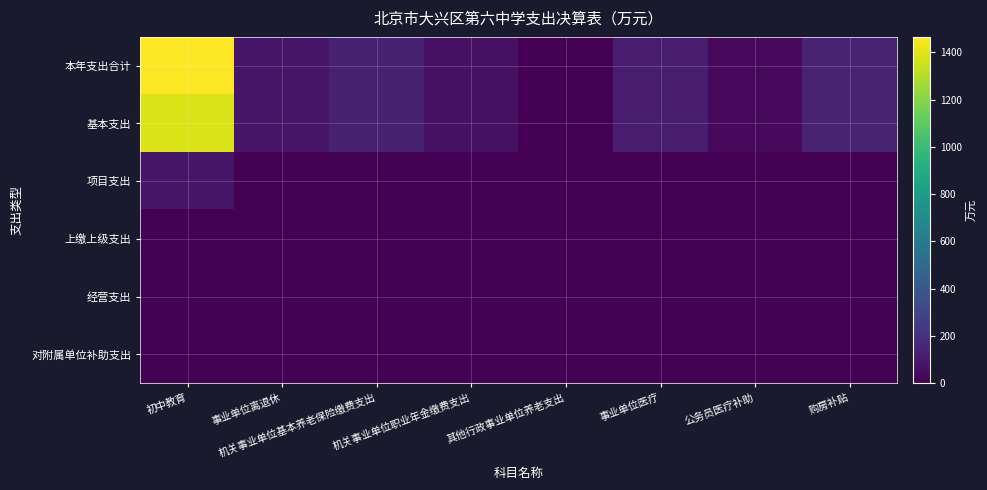

Count the number of data series in this chart.

6